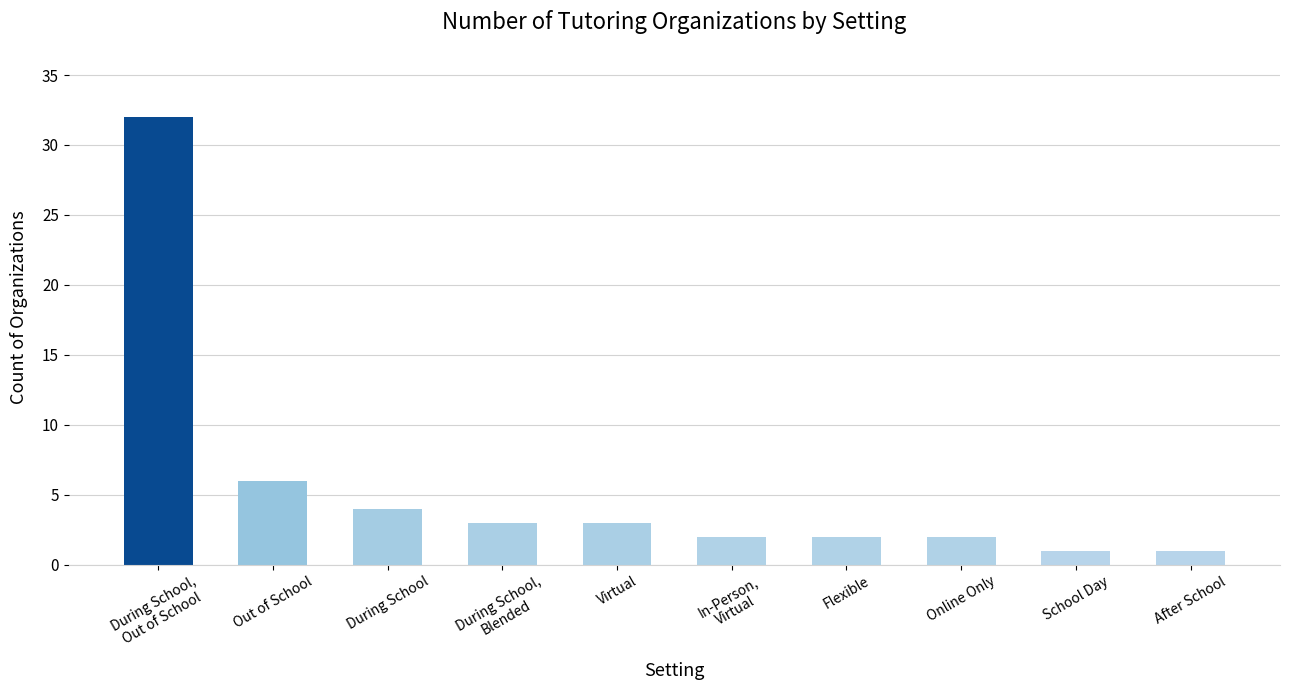

What is the maximum value shown in the chart?

32